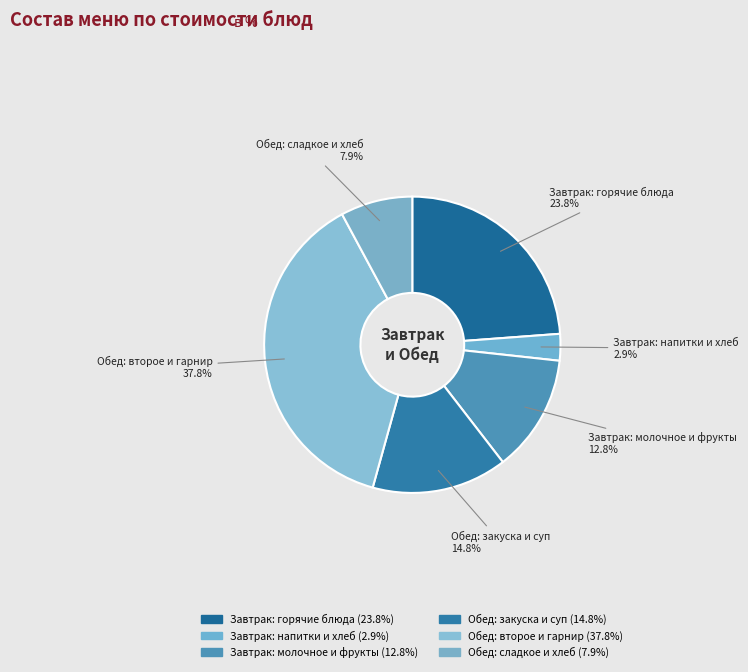

How many slices are in this pie chart?

6